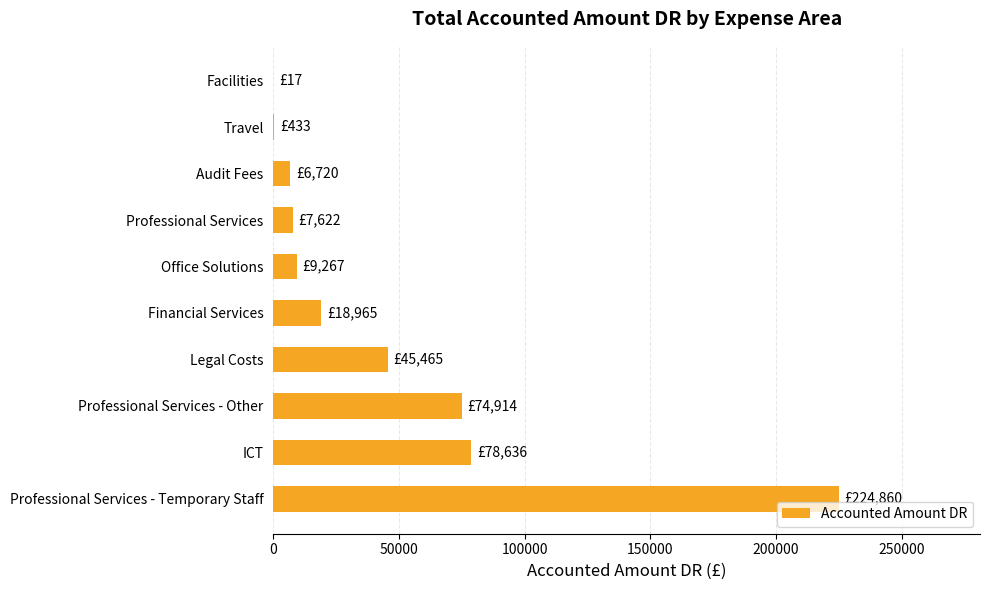

What is the maximum value shown in the chart?

224859.9